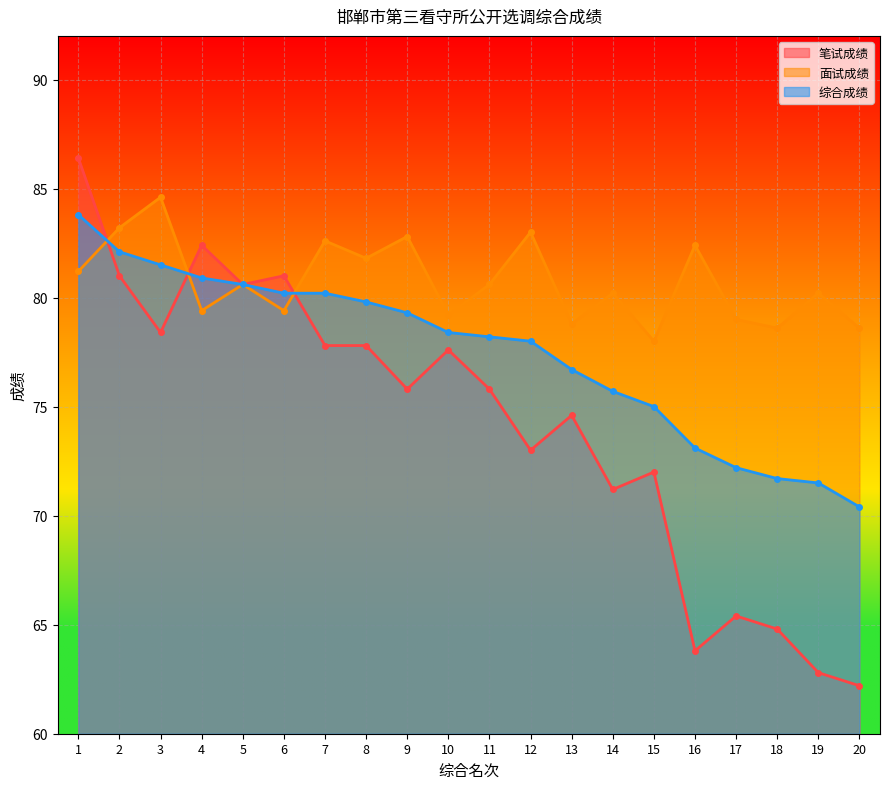

Reading right to left, what are all the values shown in this chart?

笔试成绩: 62.2	62.8	64.8	65.4	63.8	72.0	71.2	74.6	73.0	75.8	77.6	75.8	77.8	77.8	81.0	80.6	82.4	78.4	81.0	86.4
面试成绩: 78.6	80.2	78.6	79.0	82.4	78.0	80.2	78.8	83.0	80.6	79.2	82.8	81.8	82.6	79.4	80.6	79.4	84.6	83.2	81.2
综合成绩: 70.4	71.5	71.7	72.2	73.1	75.0	75.7	76.7	78.0	78.2	78.4	79.3	79.8	80.2	80.2	80.6	80.9	81.5	82.1	83.8